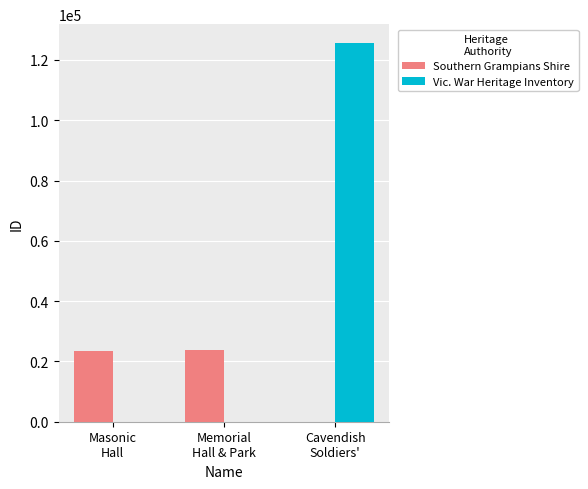

Which series has the largest total across all categories?

Vic. War Heritage Inventory